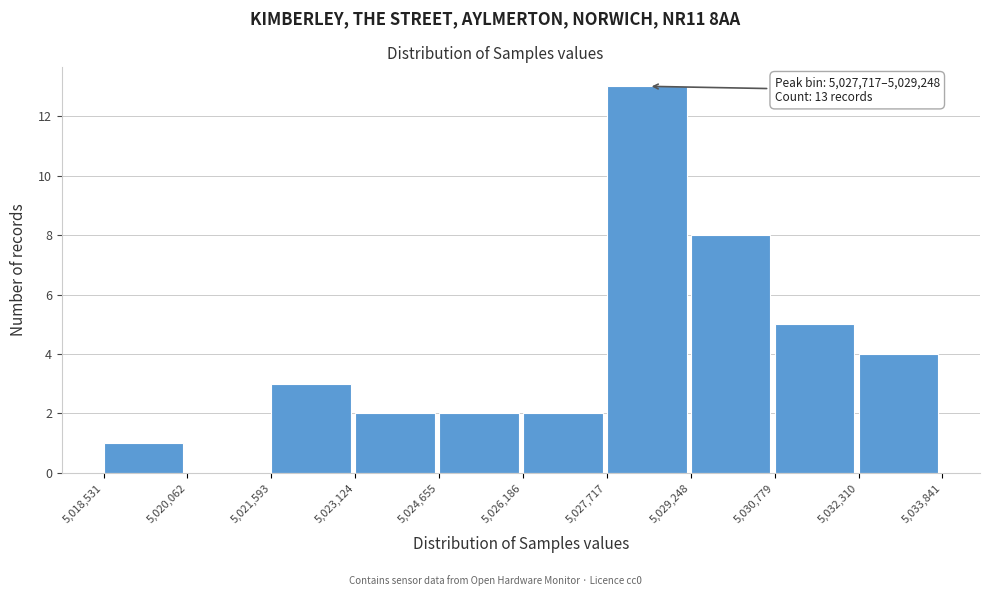

Which range on the x-axis has the tallest bar?

5,027,717 to 5,029,248